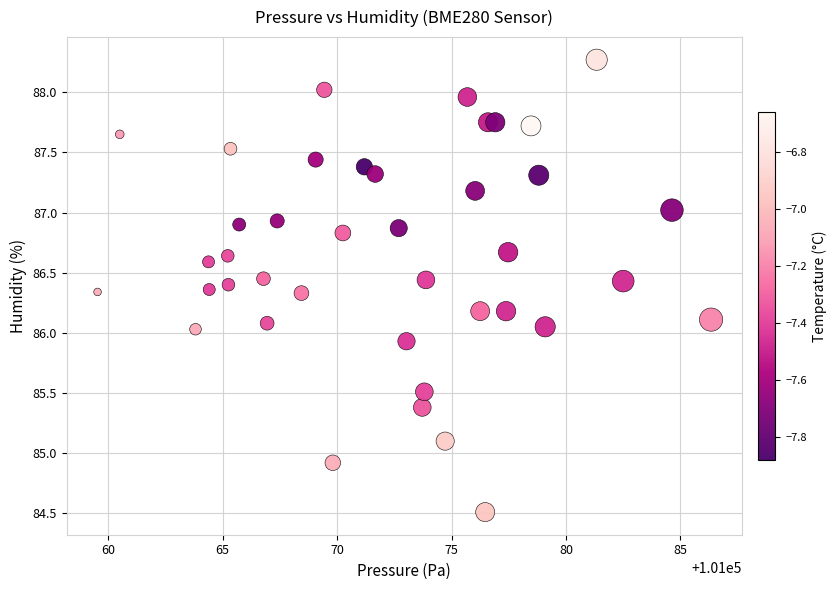

What is the range of X values (max minus min)?

26.8